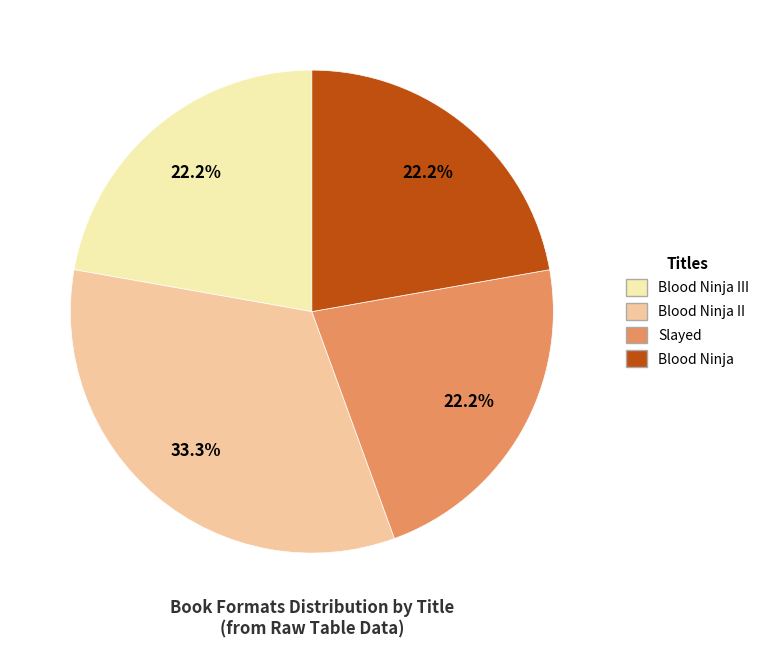

Is there a majority slice in this chart?

No